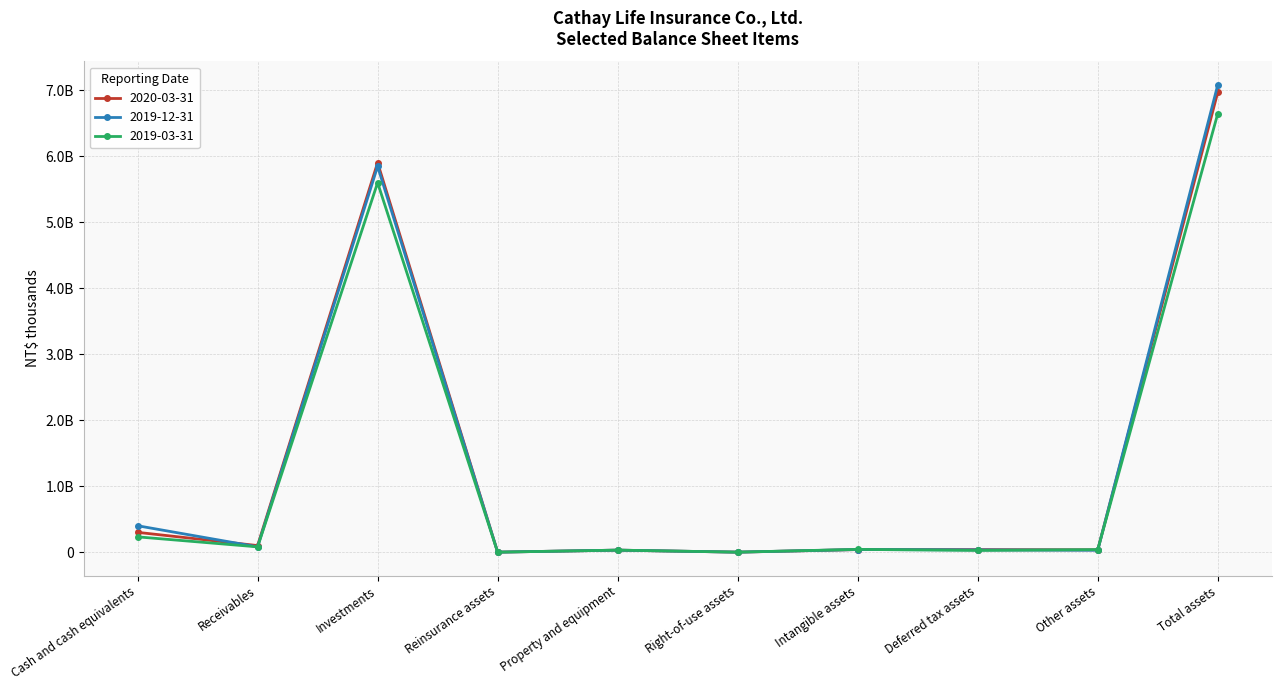

What are all the series names shown in the legend?

2020-03-31, 2019-12-31, 2019-03-31